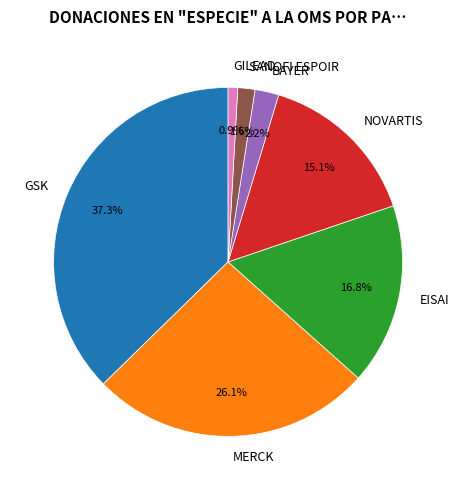

Combined, what portion of the pie is GILEAD and MERCK?

27.0%